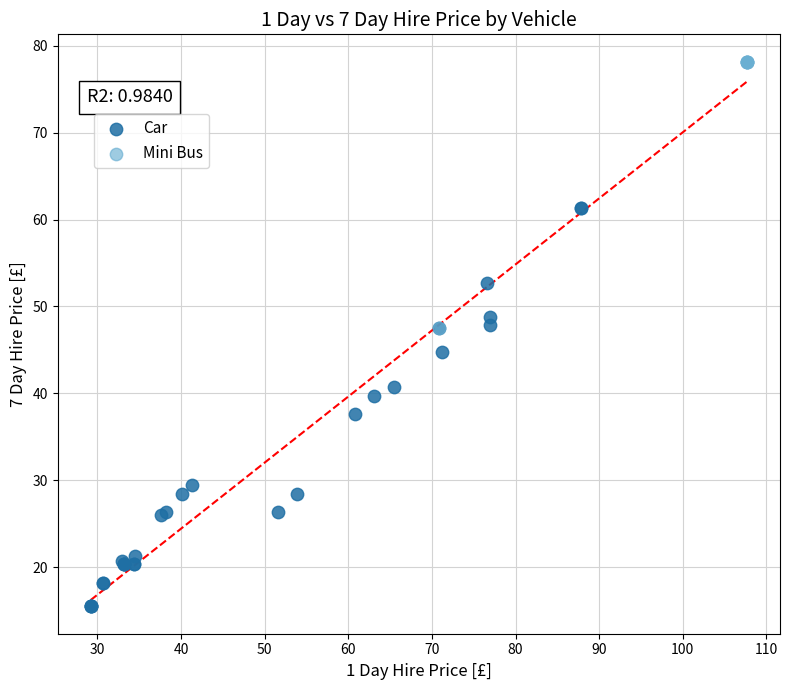

Which series has the largest Y range (max minus min)?

Car